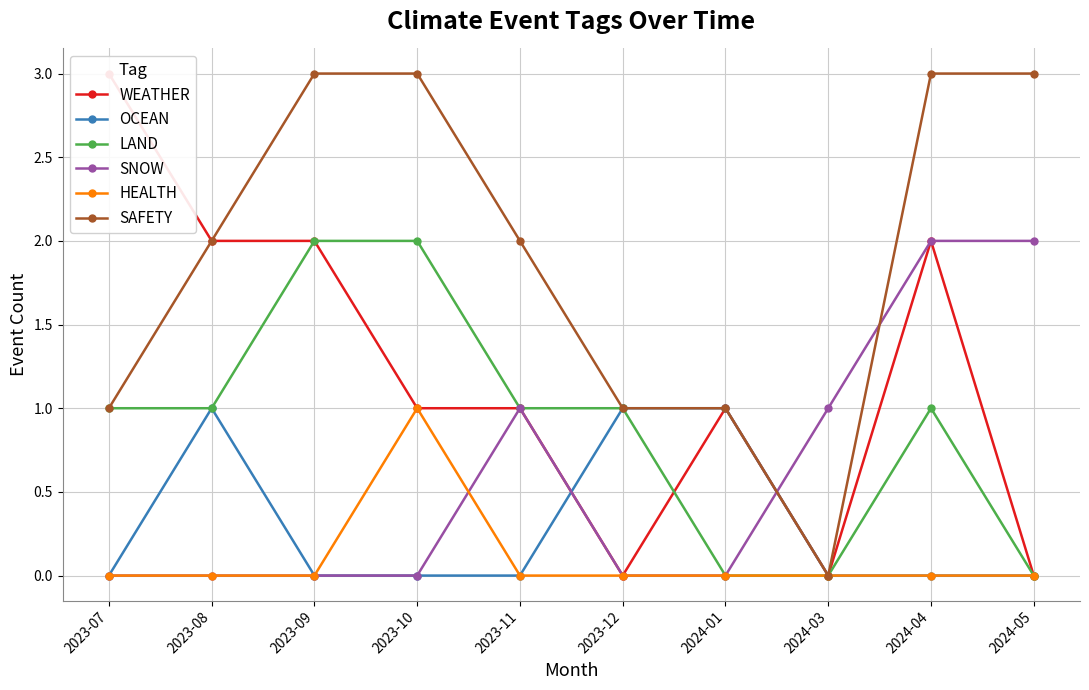

How many lines are shown in the chart?

6